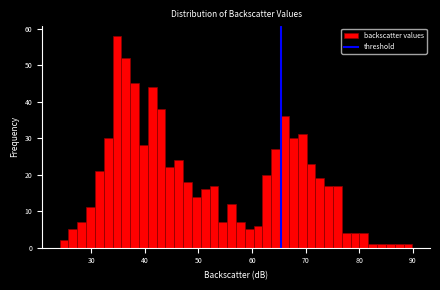

Around what value on the x-axis is the tallest bar? Give the approximate position of its centre, as read against the axis.

35